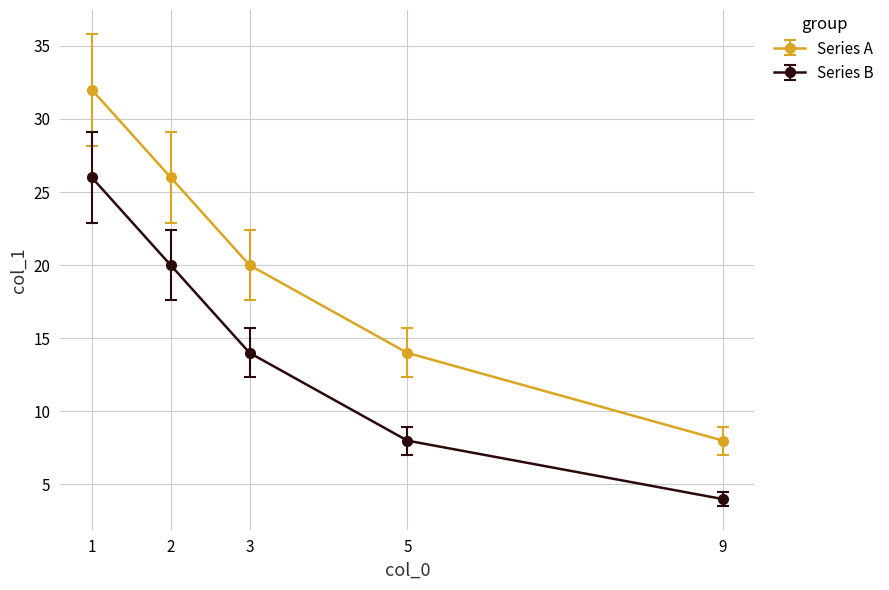

How many categories are shown in the chart?

5